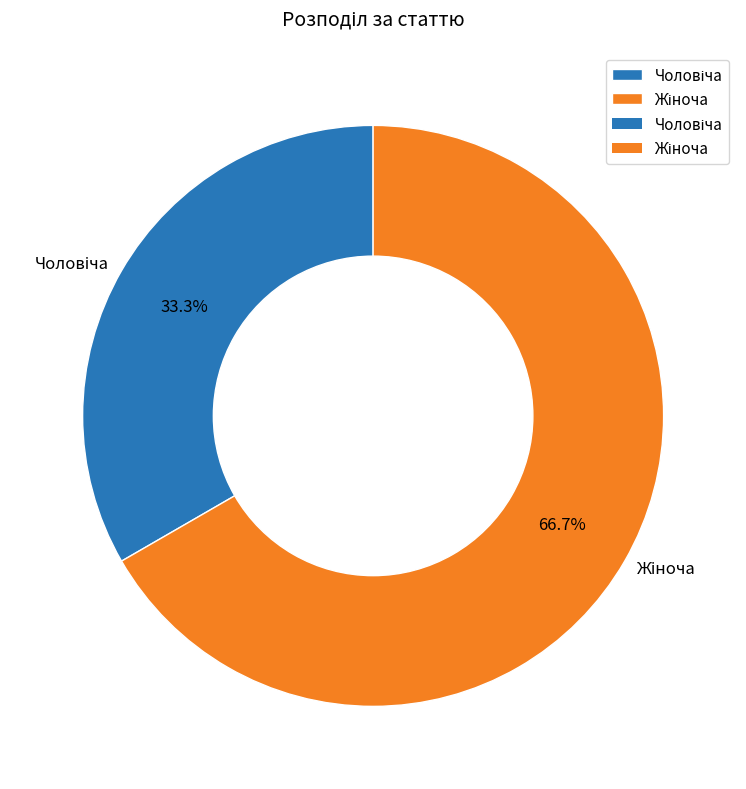

Is there a majority slice in this chart?

Yes